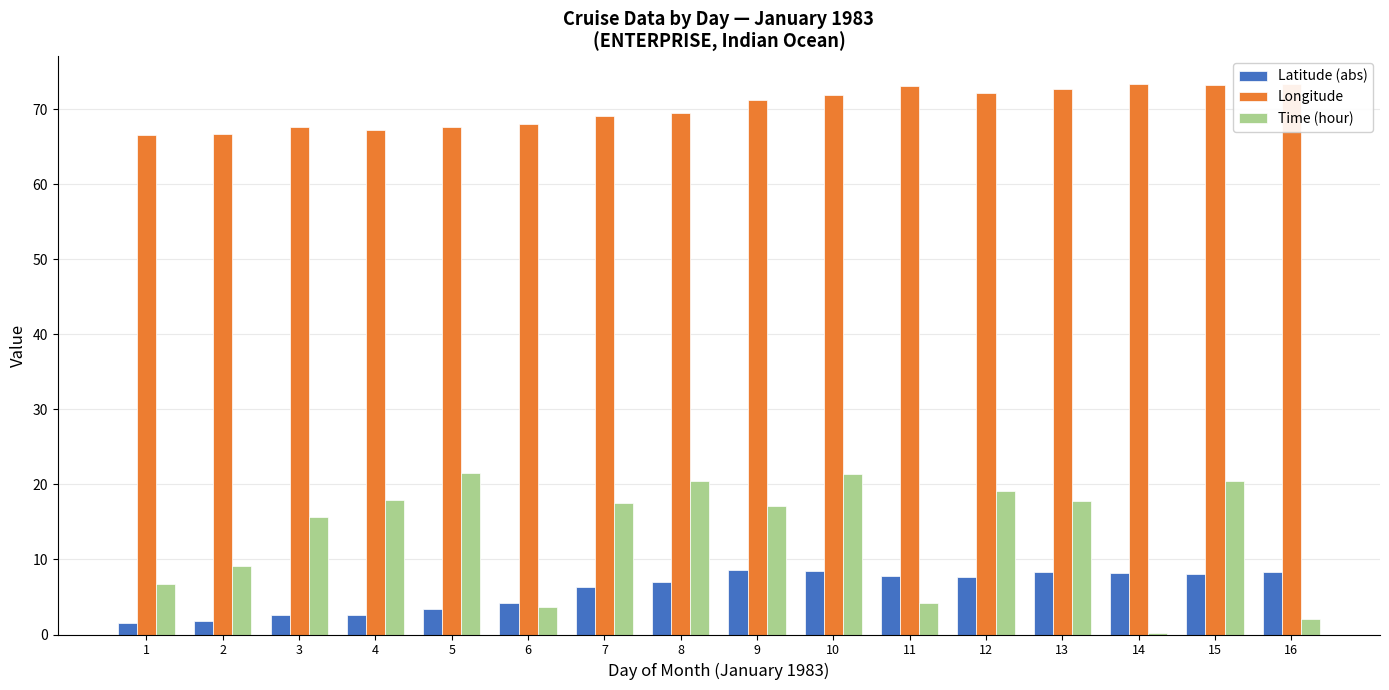

The Longitude series shows 67.7 at 3. True or false?

True